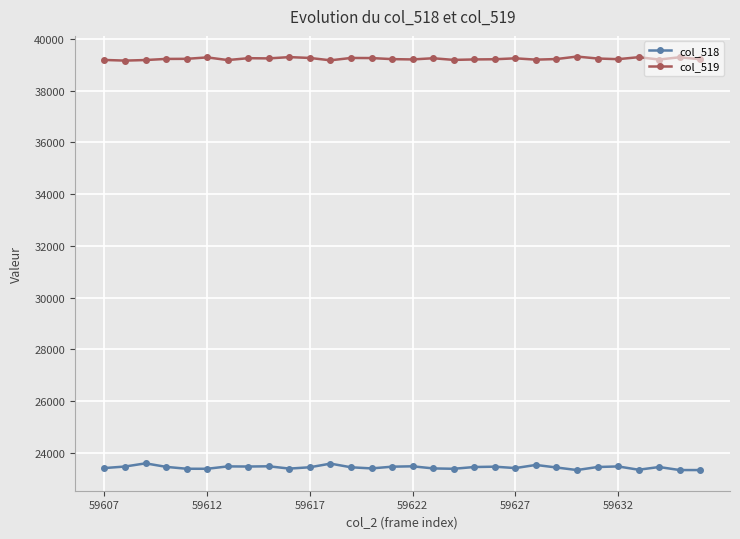

What is the lowest value of the col_519 series?

39158